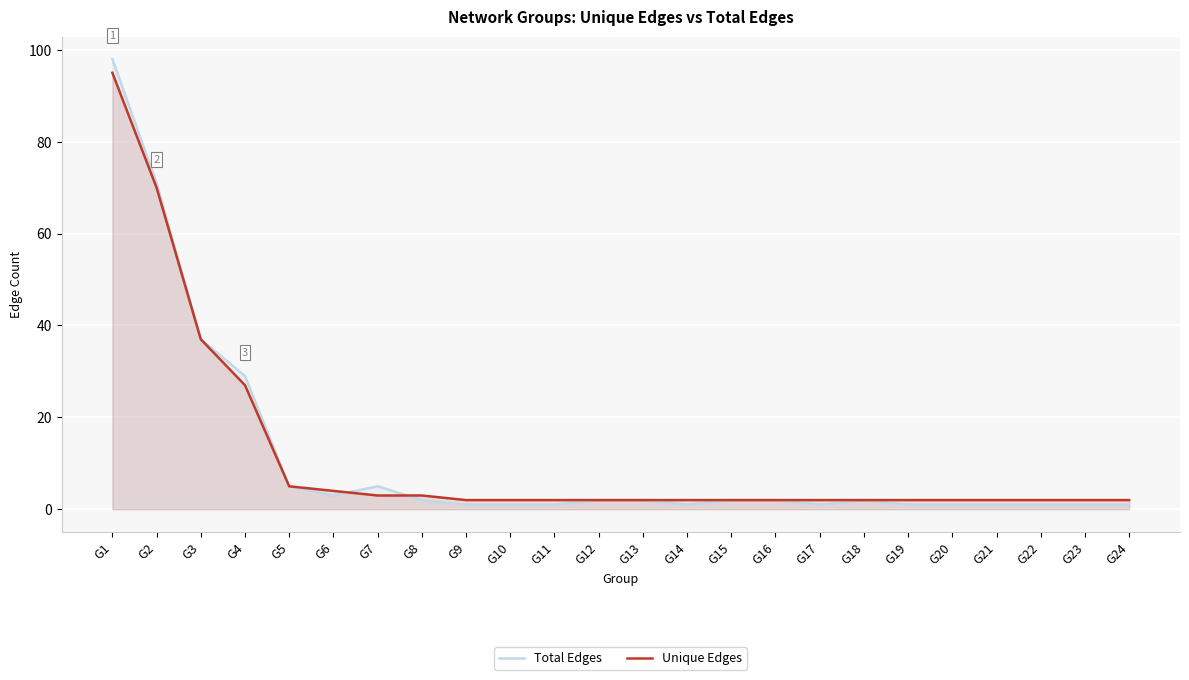

Which series has the largest total across all categories?

Unique Edges